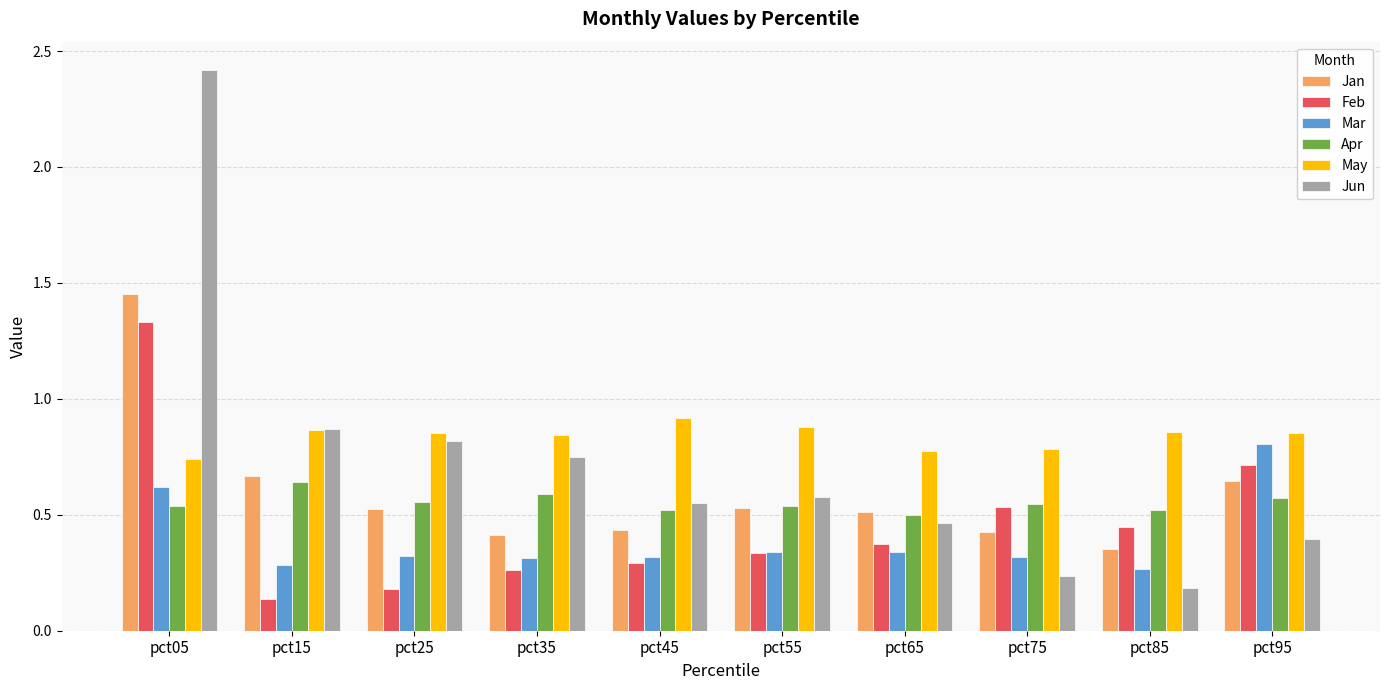

How many Feb values are between 0 and 1?

9